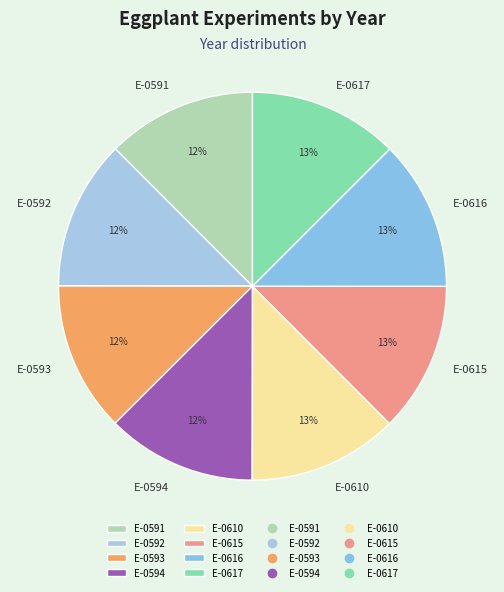

What percentage is the E-0615 slice, to the nearest percent?

13%